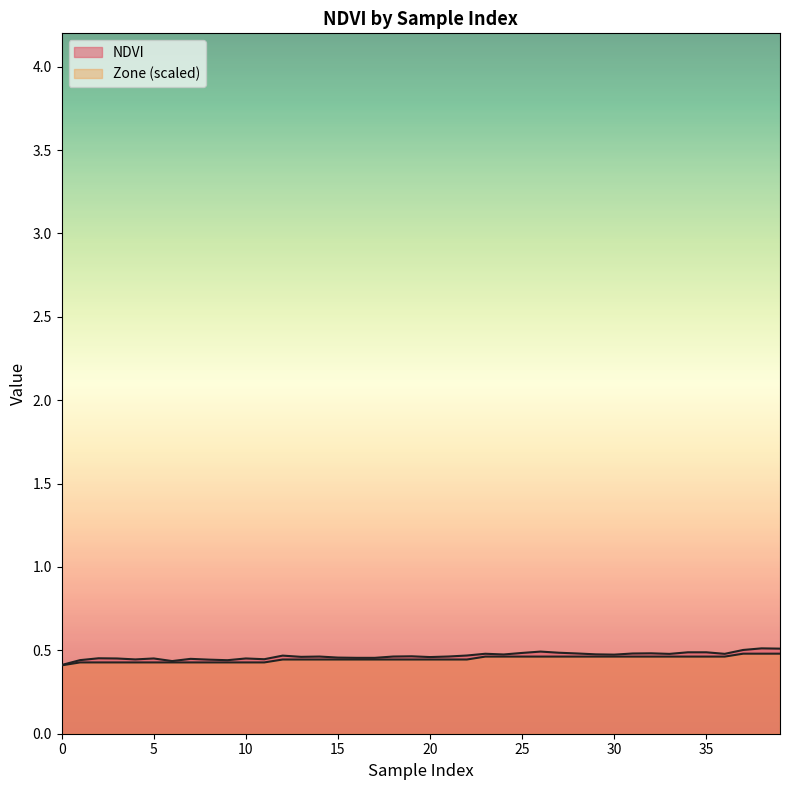

Read the value at 28.

0.5